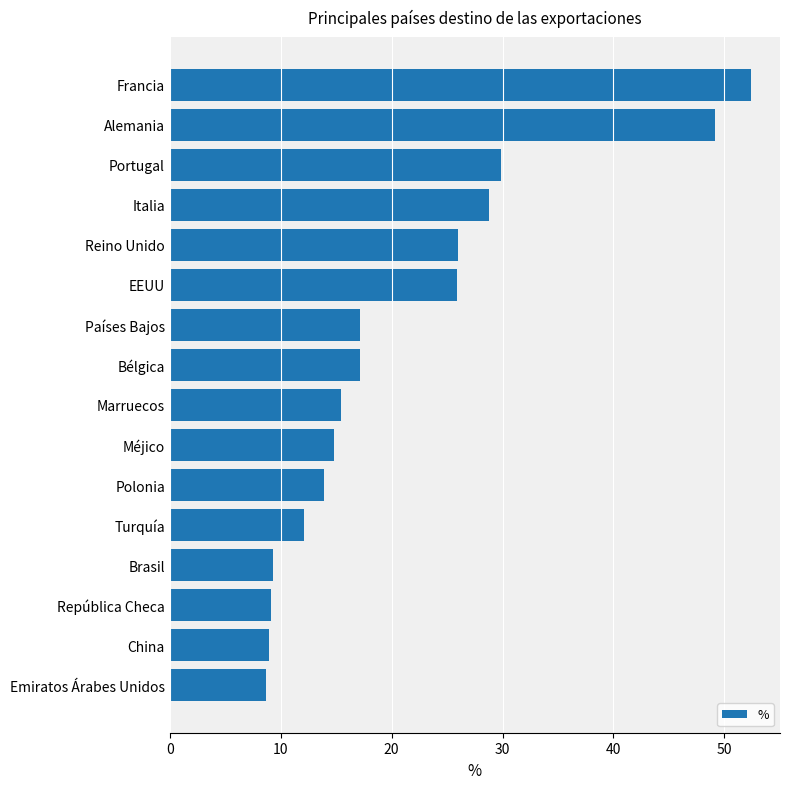

Which has a higher value, Polonia or Bélgica?

Bélgica